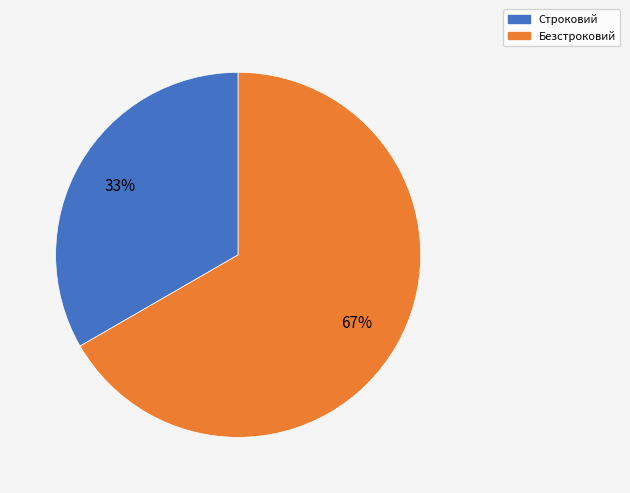

Rank the categories by value from lowest to highest.

Строковий, Безстроковий